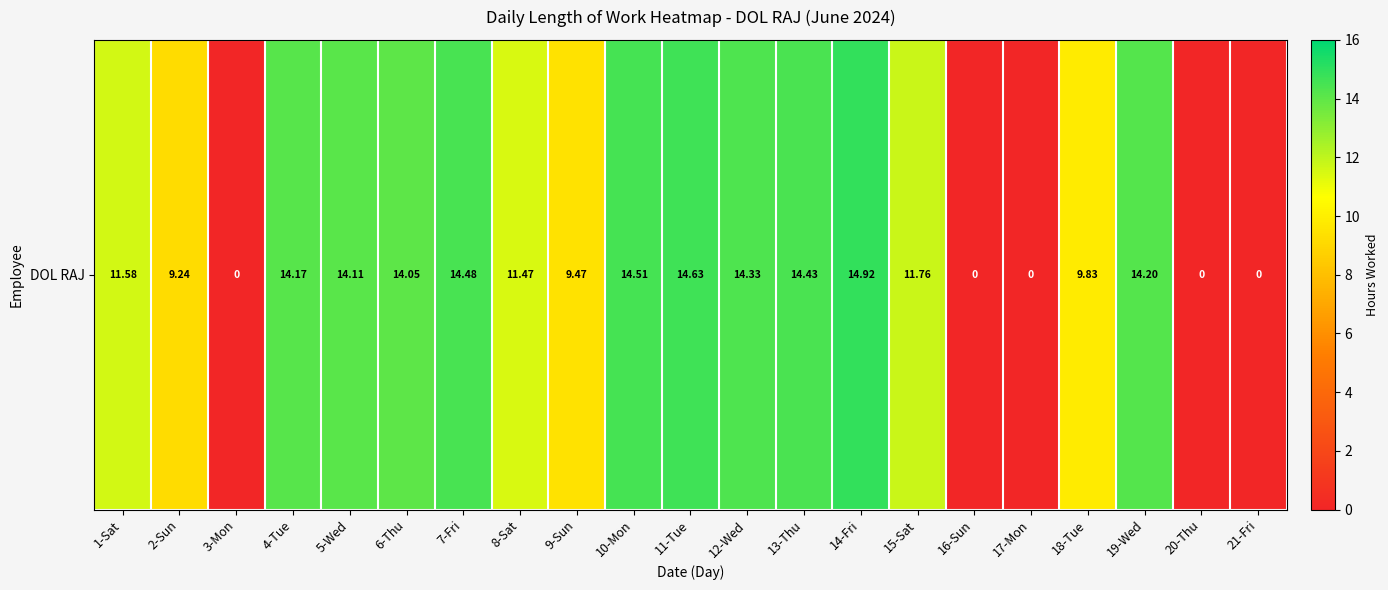

Reading right to left, extract all data points from this chart.

0.0	0.0	14.2	9.8	0.0	0.0	11.8	14.9	14.4	14.3	14.6	14.5	9.5	11.5	14.5	14.1	14.1	14.2	0.0	9.2	11.6